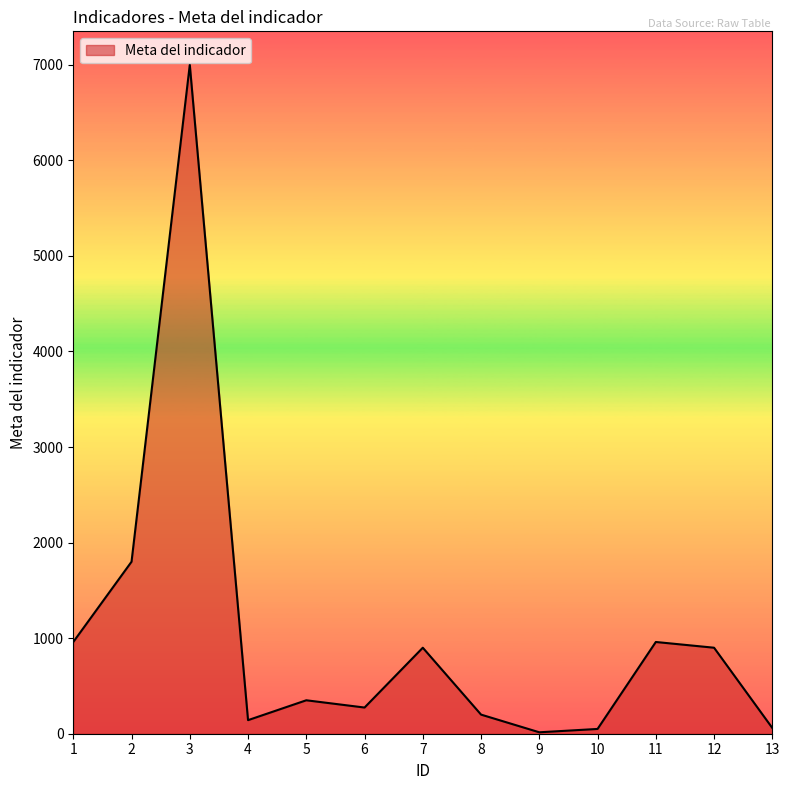

Where does the data first go above 350?

1